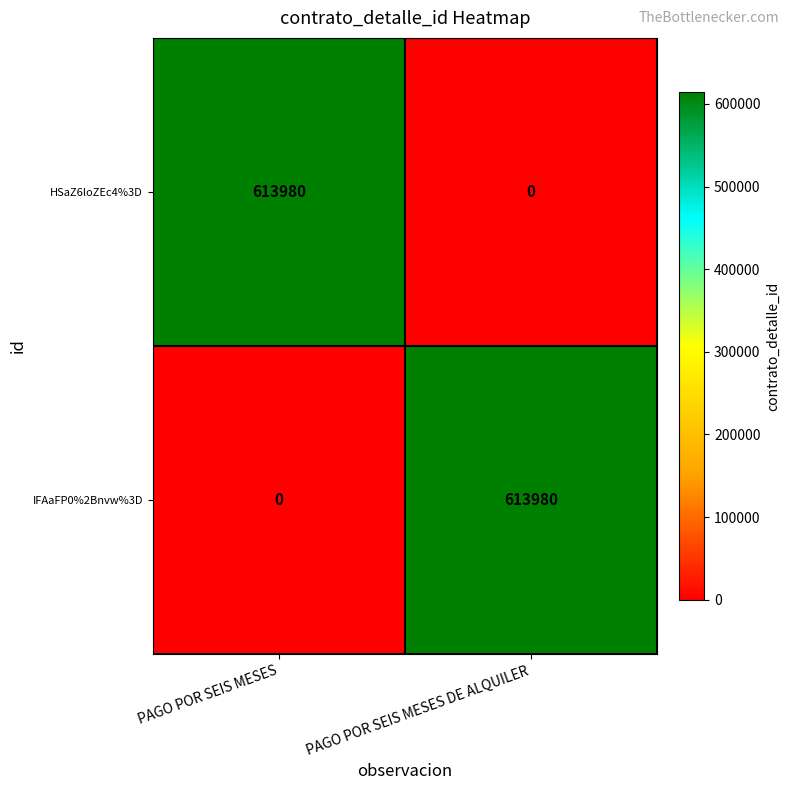

At PAGO POR SEIS MESES, list the series in order from largest to smallest.

HSaZ6loZEc4%3D, IFAaFP0%2Bnvw%3D